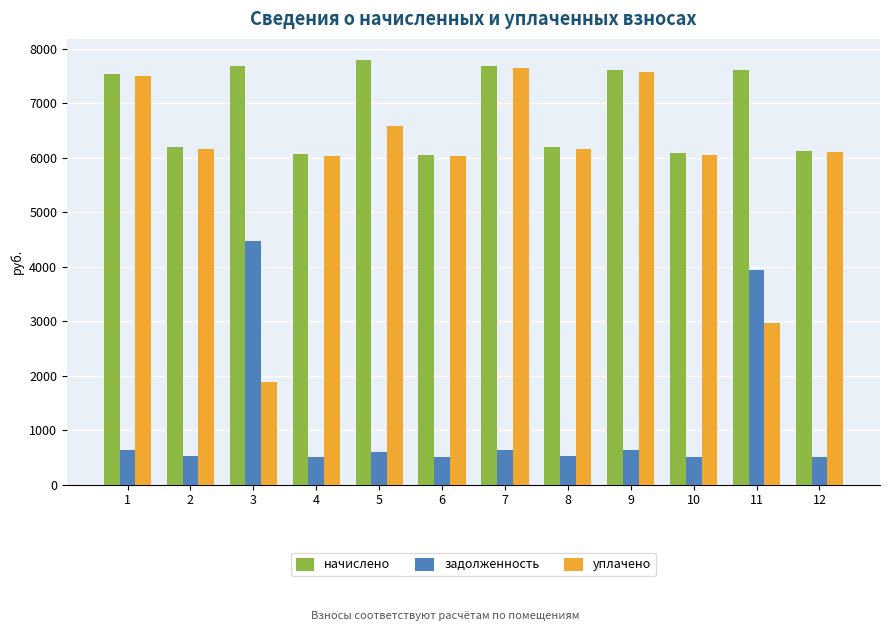

What is the difference between the highest and lowest values at 6?

5549.4